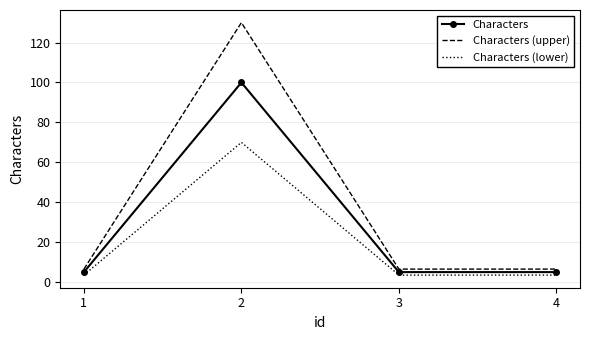

What is the difference between the Characters (upper) values at 4 and 2?

123.5